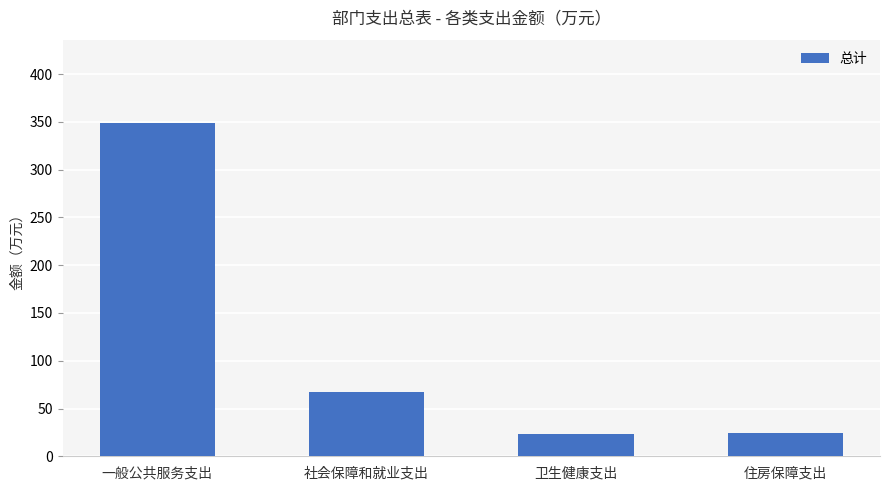

What is the ratio of the value at 社会保障和就业支出 to the value at 卫生健康支出?

2.8